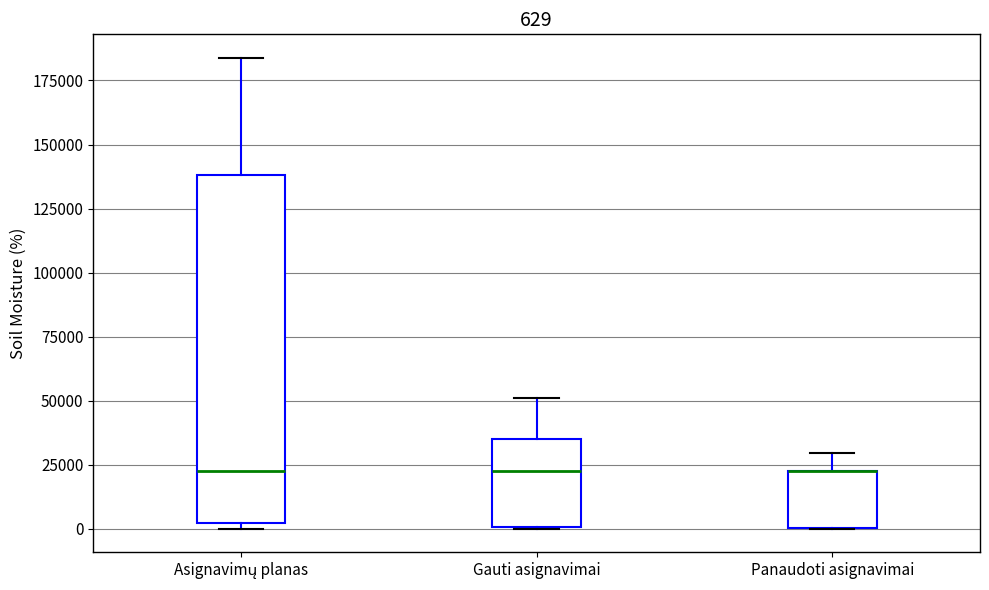

Comparing the boxes themselves (not the whiskers), which one is the tallest?

Asignavimų planas